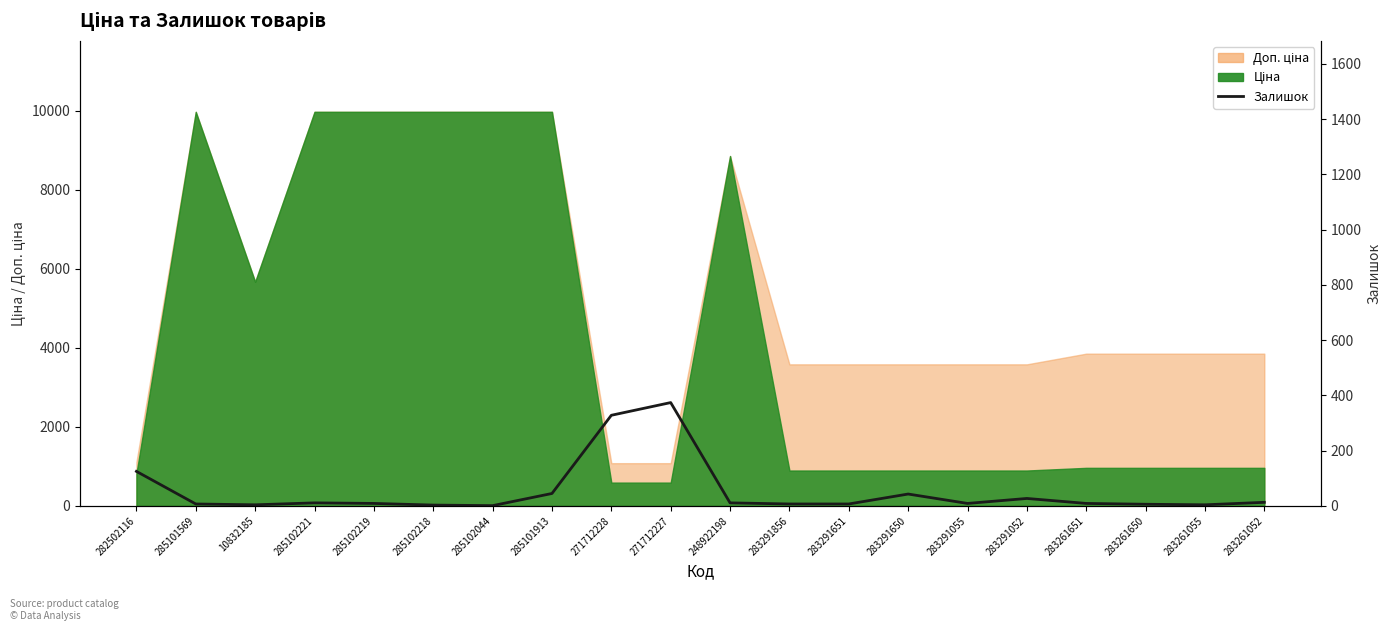

The value at 10832185 is 1. True or false?

False